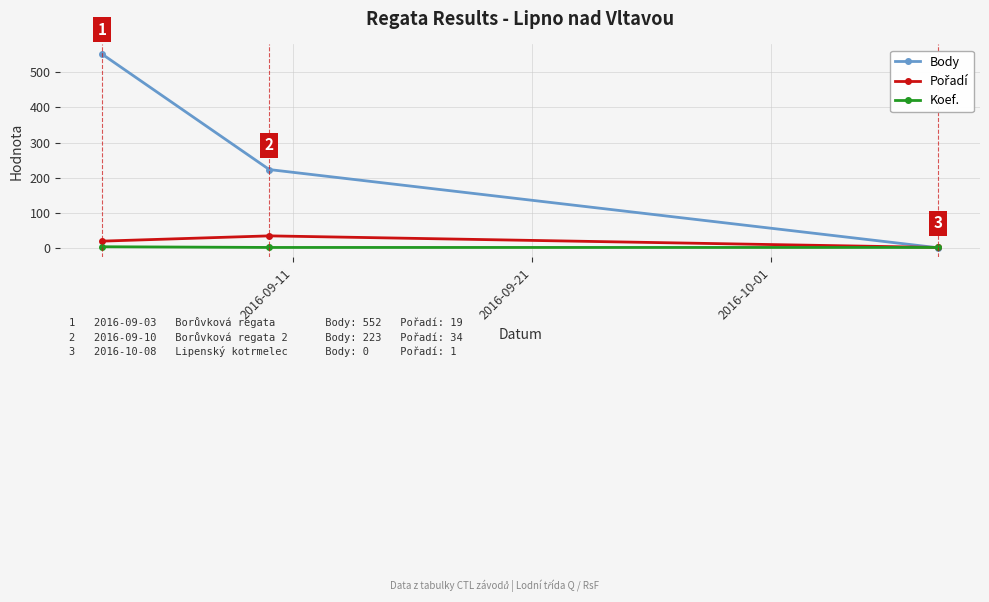

Which series has the largest total across all categories?

Body